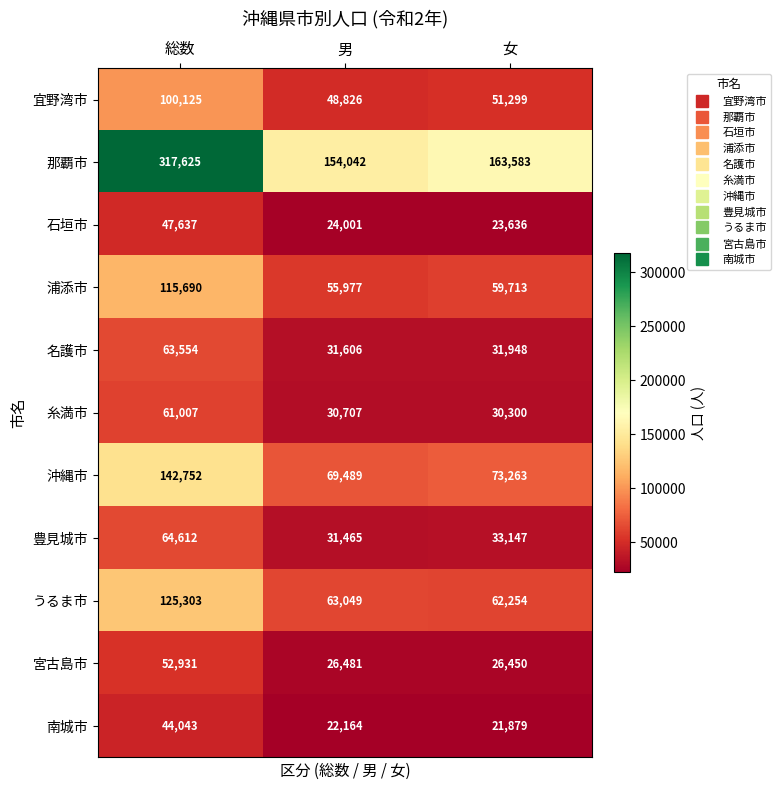

True or false: 宮古島市 has a value of 52931 at 総数.

True